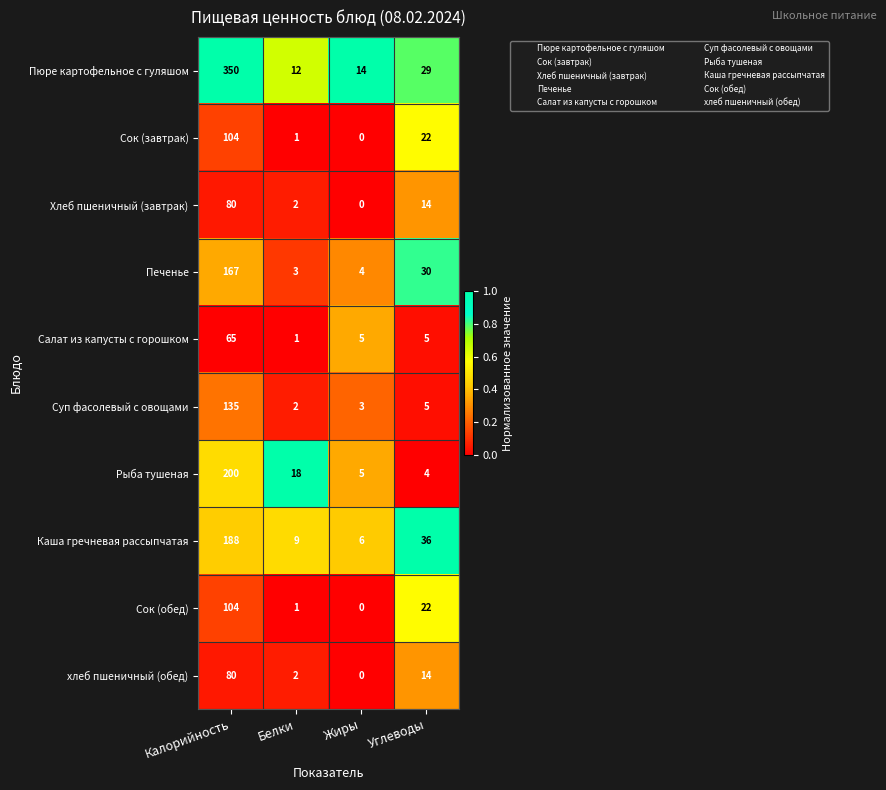

What is the difference between the highest and lowest values at Калорийность?

285